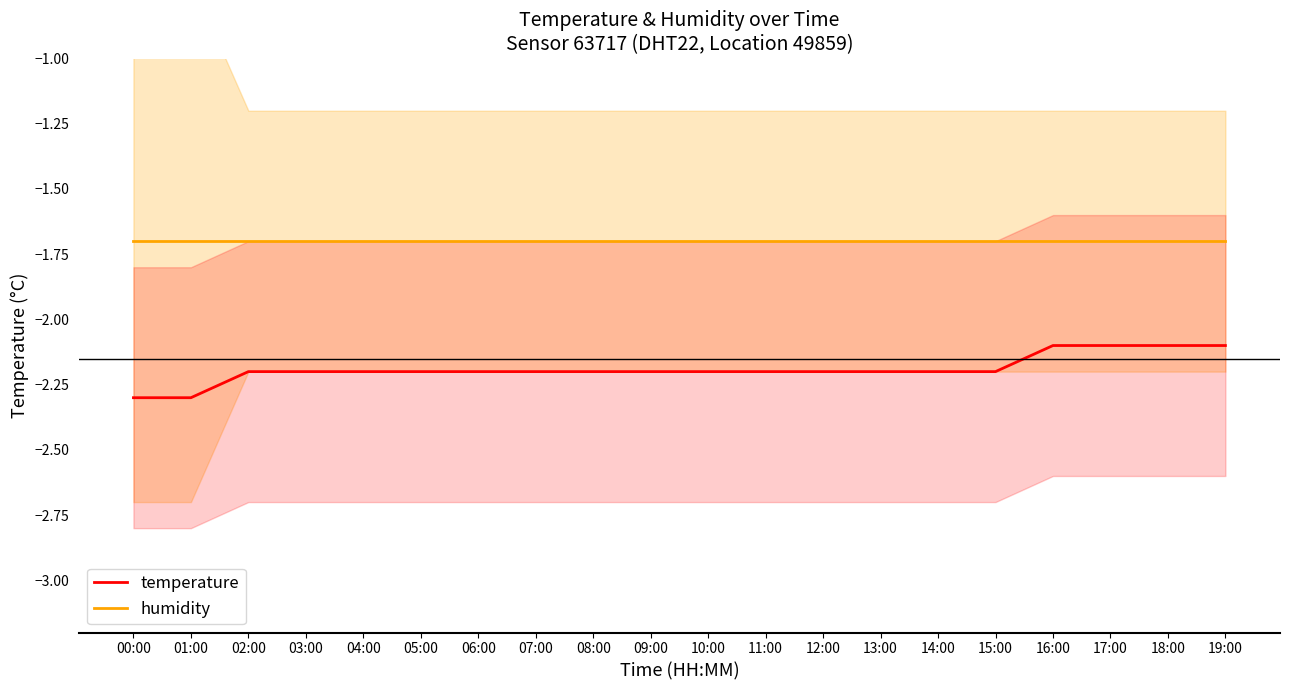

At which label does humidity reach its peak?

00:00